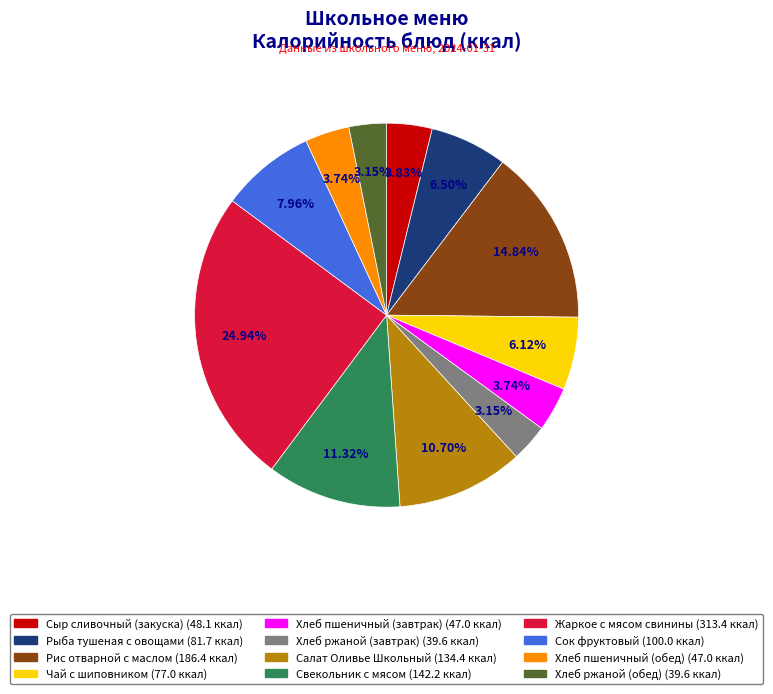

To the nearest percent, what percentage of the pie is Хлеб пшеничный (обед)?

4%